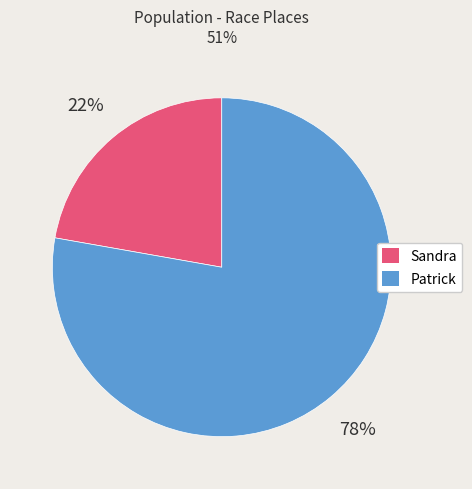

How many segments does this pie chart have?

2